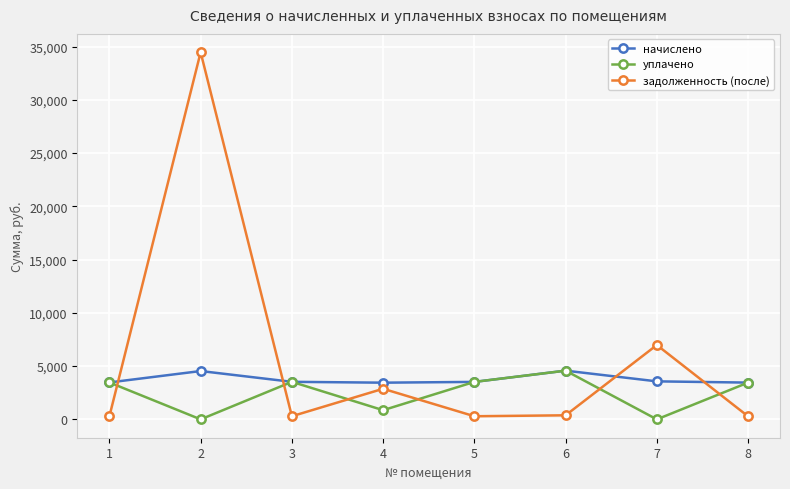

True or false: задолженность (после) has more than 1 interior local peaks.

True